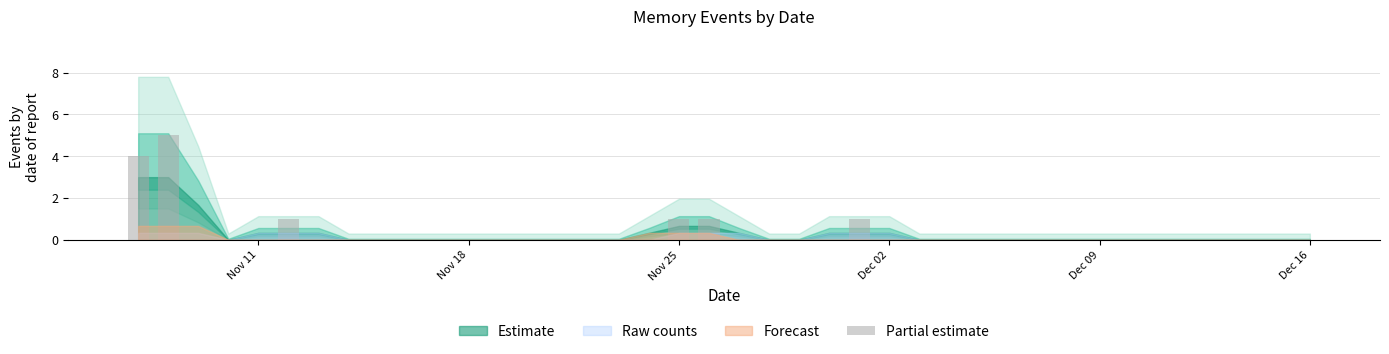

What is the sum of all values?

13